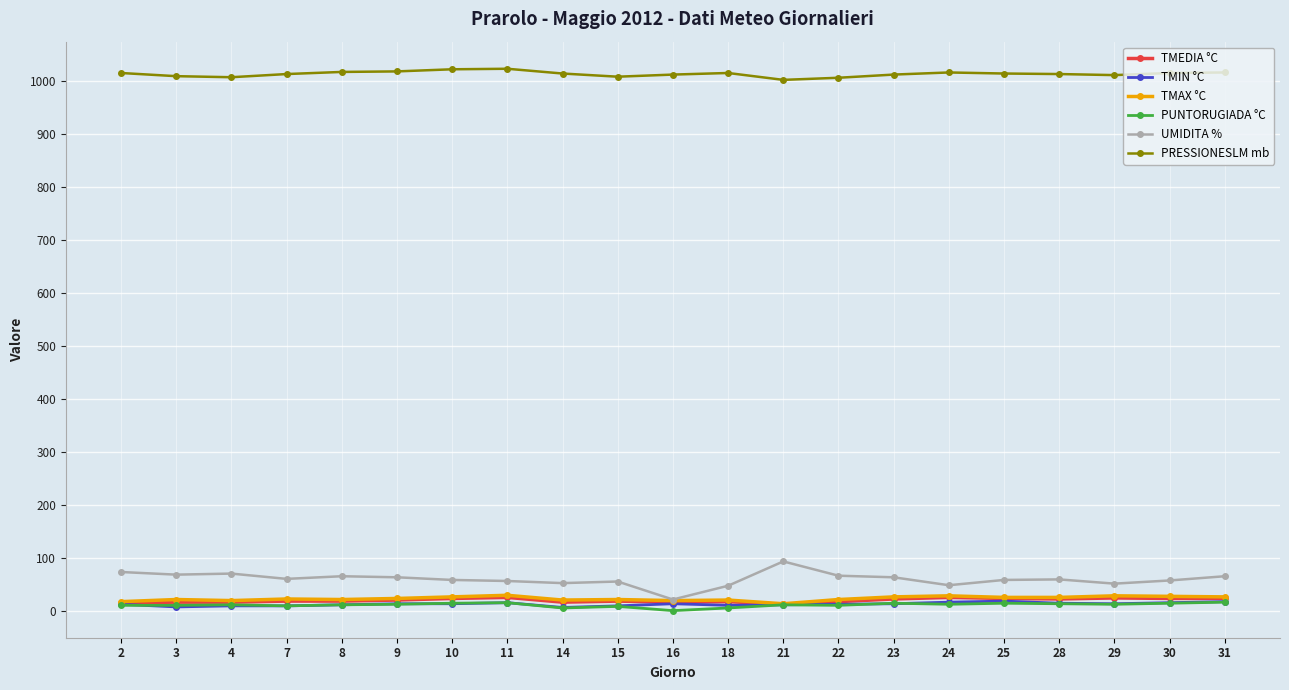

True or false: PUNTORUGIADA °C has more than 2 points higher than both neighbors.

True